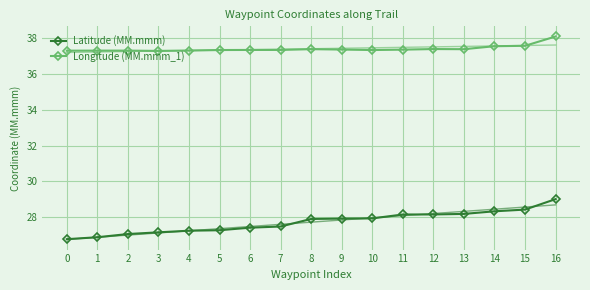

At which category does Longitude (MM.mmm_1) reach its first local peak?

8